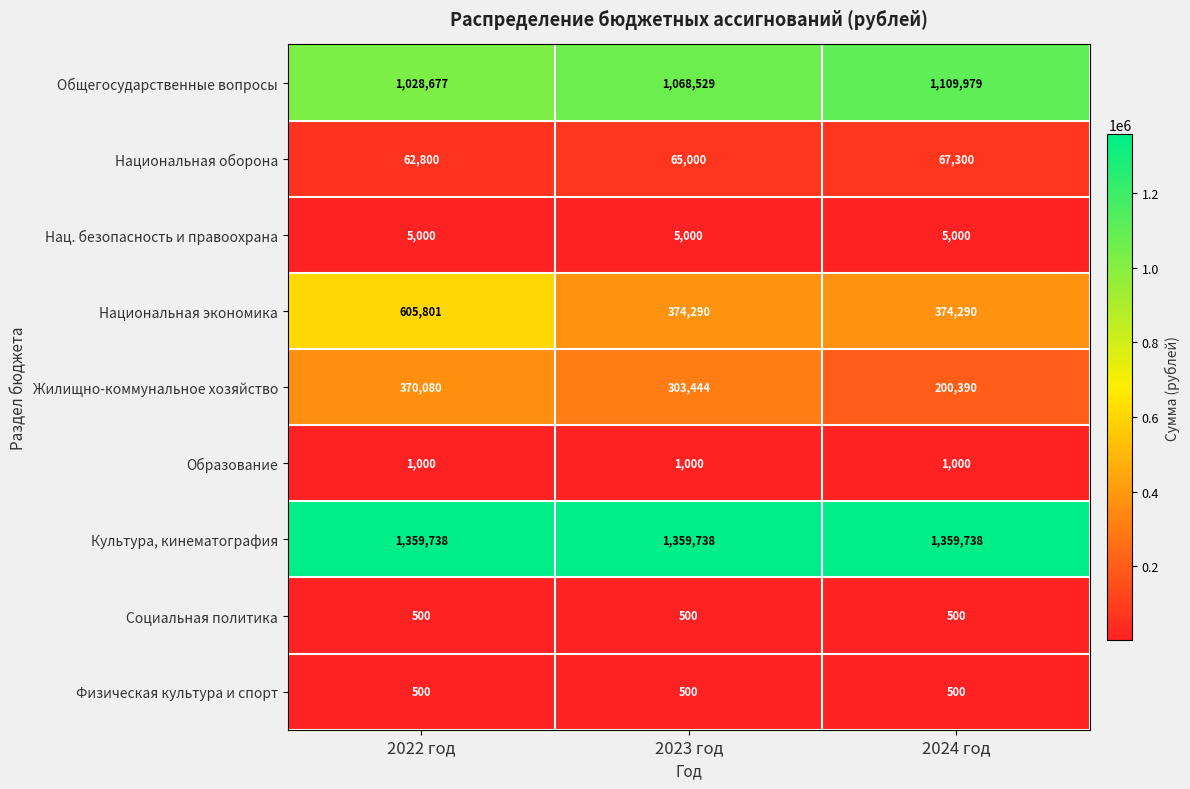

True or false: Образование has a value of 1704 at 2024 год.

False